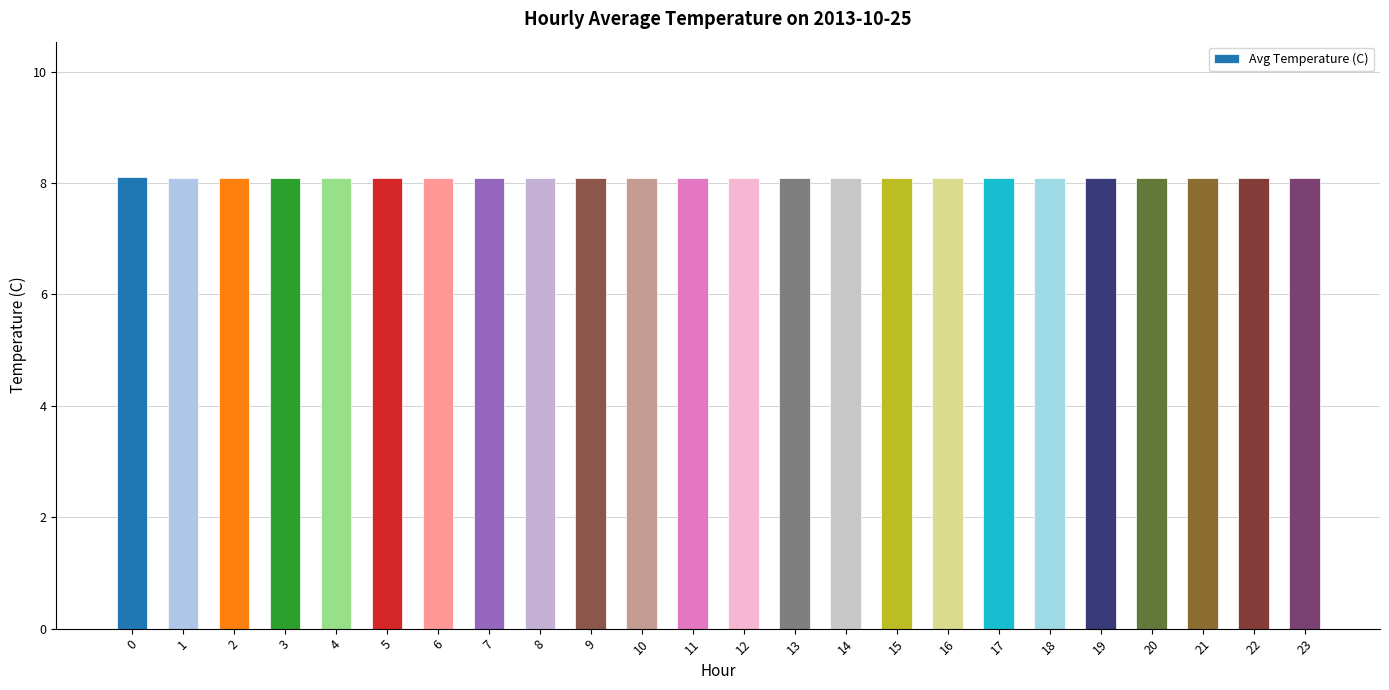

Reading left to right, transcribe all the data shown in this chart.

0=8.1	1=8.1	2=8.1	3=8.1	4=8.1	5=8.1	6=8.1	7=8.1	8=8.1	9=8.1	10=8.1	11=8.1	12=8.1	13=8.1	14=8.1	15=8.1	16=8.1	17=8.1	18=8.1	19=8.1	20=8.1	21=8.1	22=8.1	23=8.1